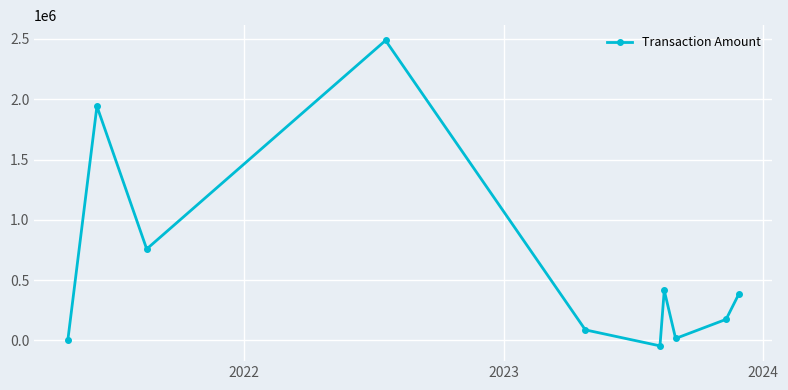

Reading left to right, list all the values displayed in this chart.

0.0	1942000.0	758000.0	2488000.0	87500.0	-45195.4	415000.0	16100.0	174814.4	385674.3